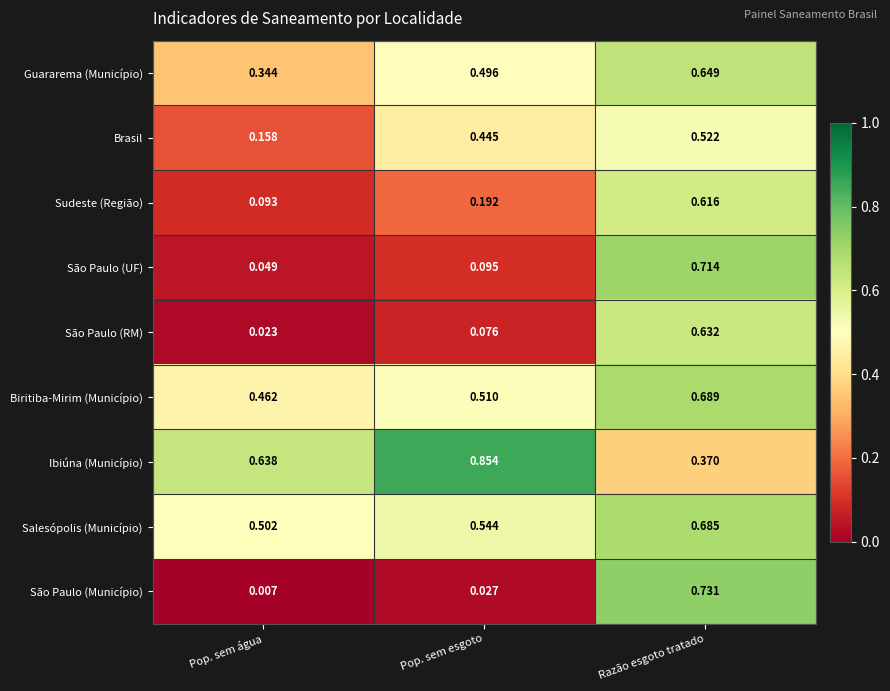

List the labels in order of Salesópolis (Município) value, largest first.

Razão esgoto tratado, Pop. sem esgoto, Pop. sem água